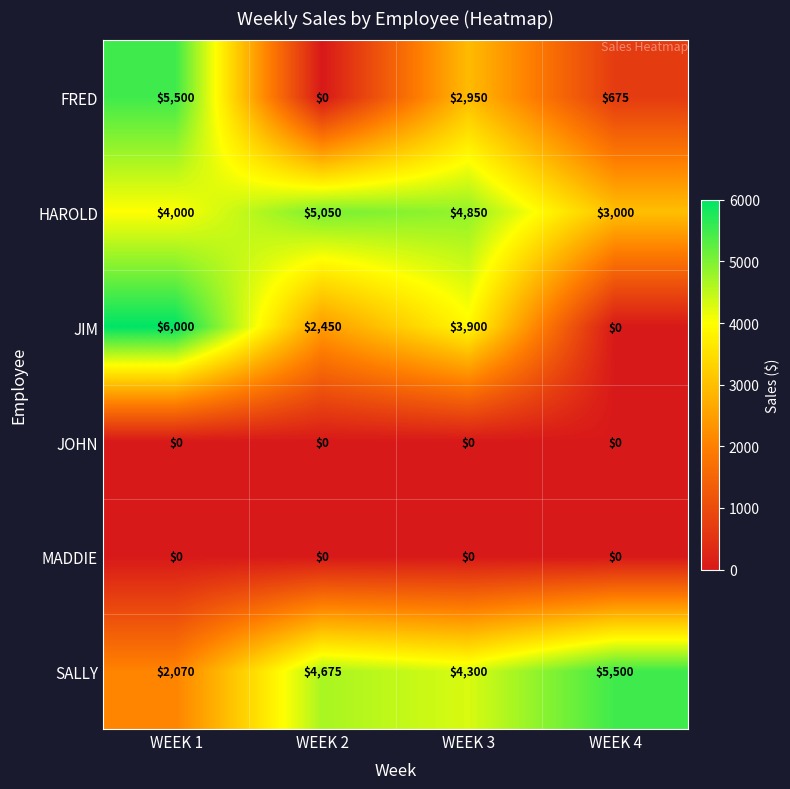

List the labels in order of FRED value, largest first.

WEEK 1, WEEK 3, WEEK 4, WEEK 2